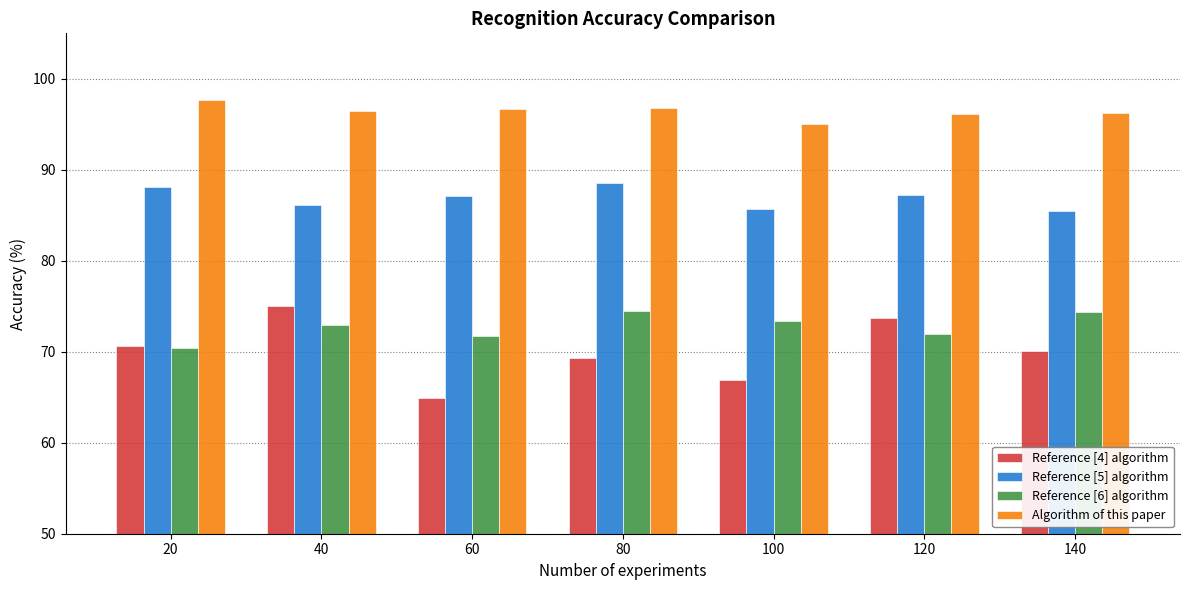

What is the difference between the maximum and minimum values in the Algorithm of this paper series?

2.7